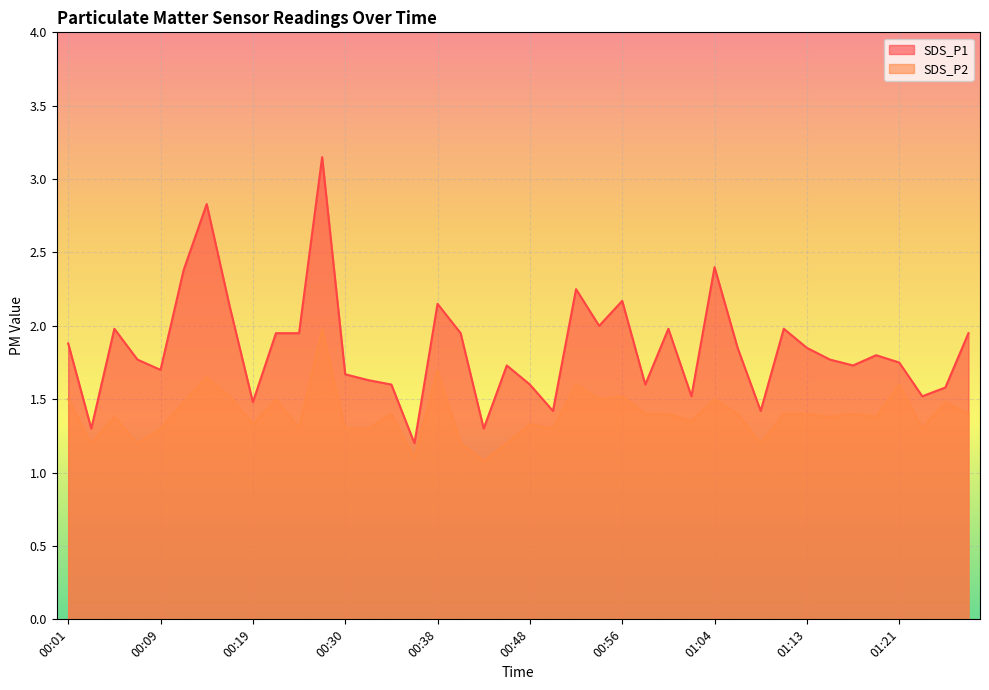

What is the sum of all SDS_P2 values?

55.9